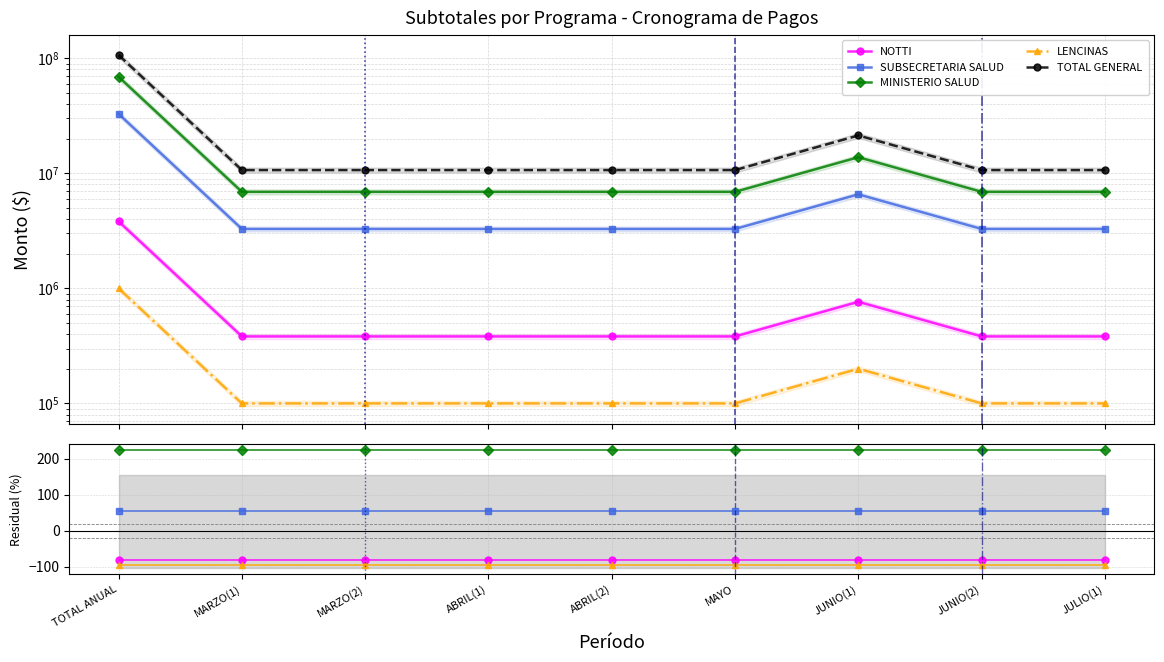

What is the highest value of the TOTAL GENERAL series?

106667400.0